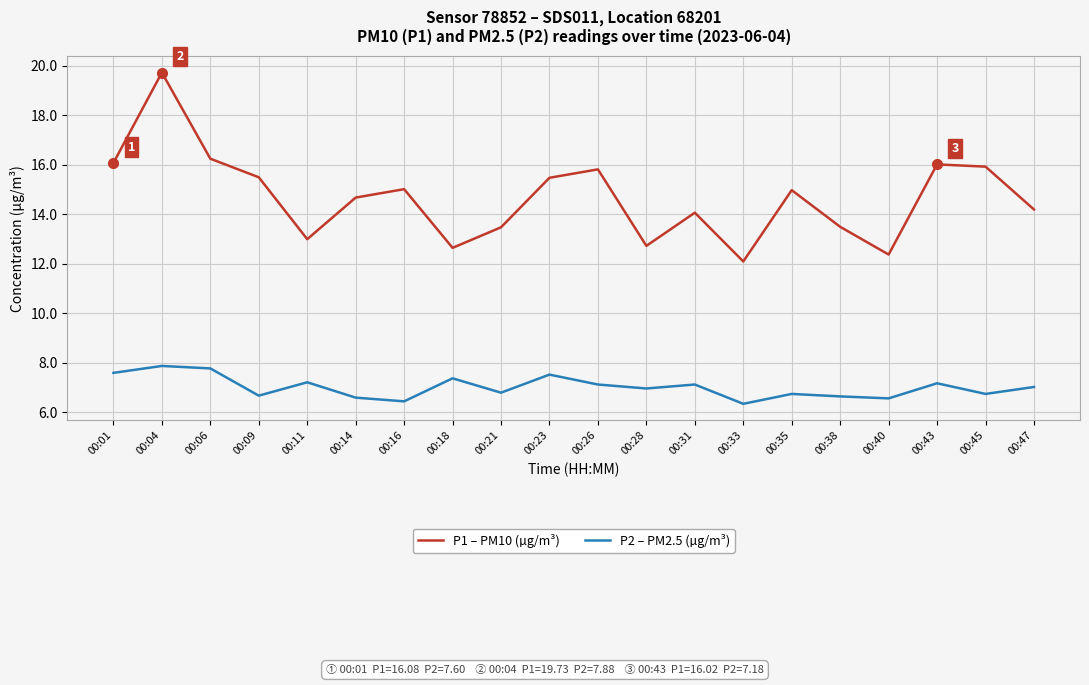

What is the sum of the P1 – PM10 (µg/m³) values at 00:09 and 00:31?

29.6